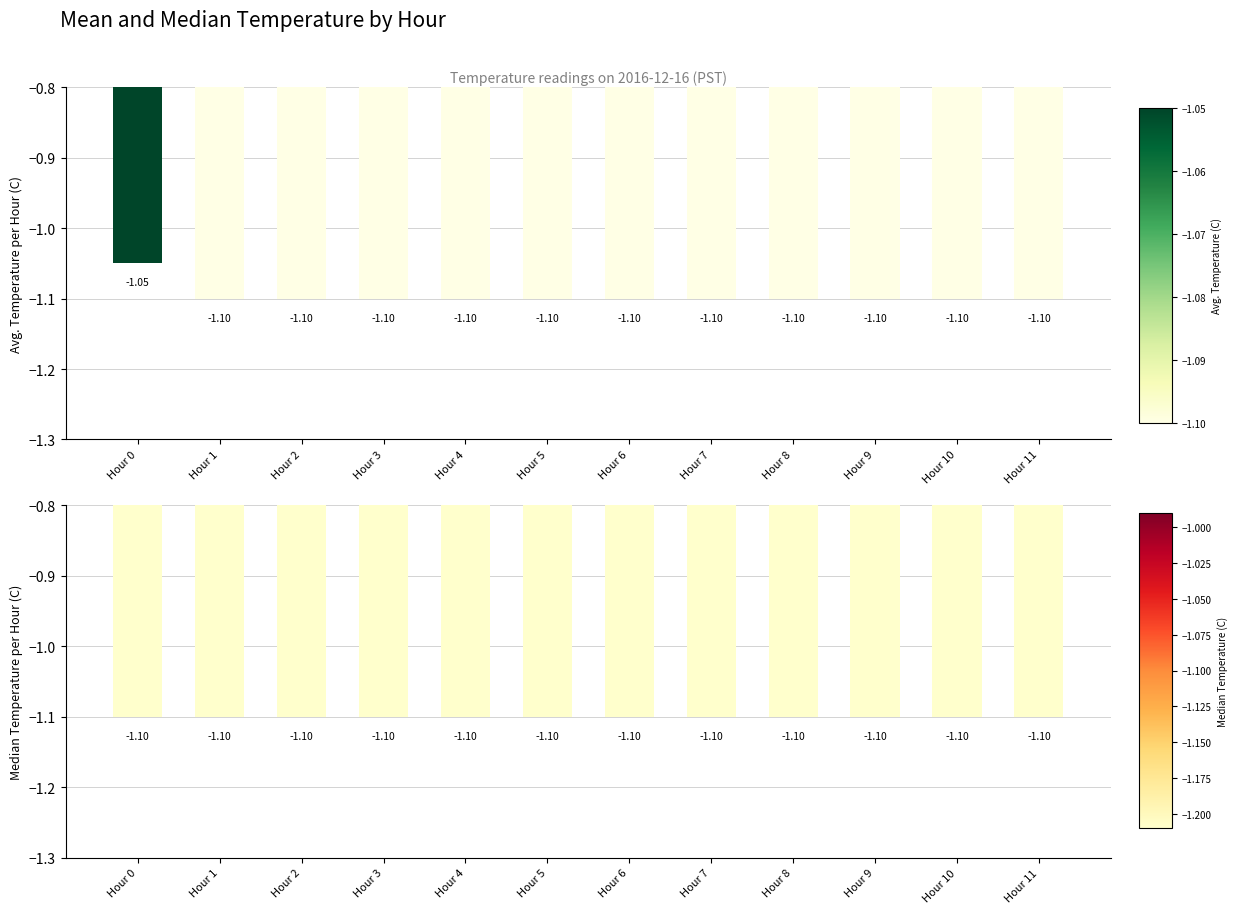

At which category is the sum across all series the highest?

Hour 0